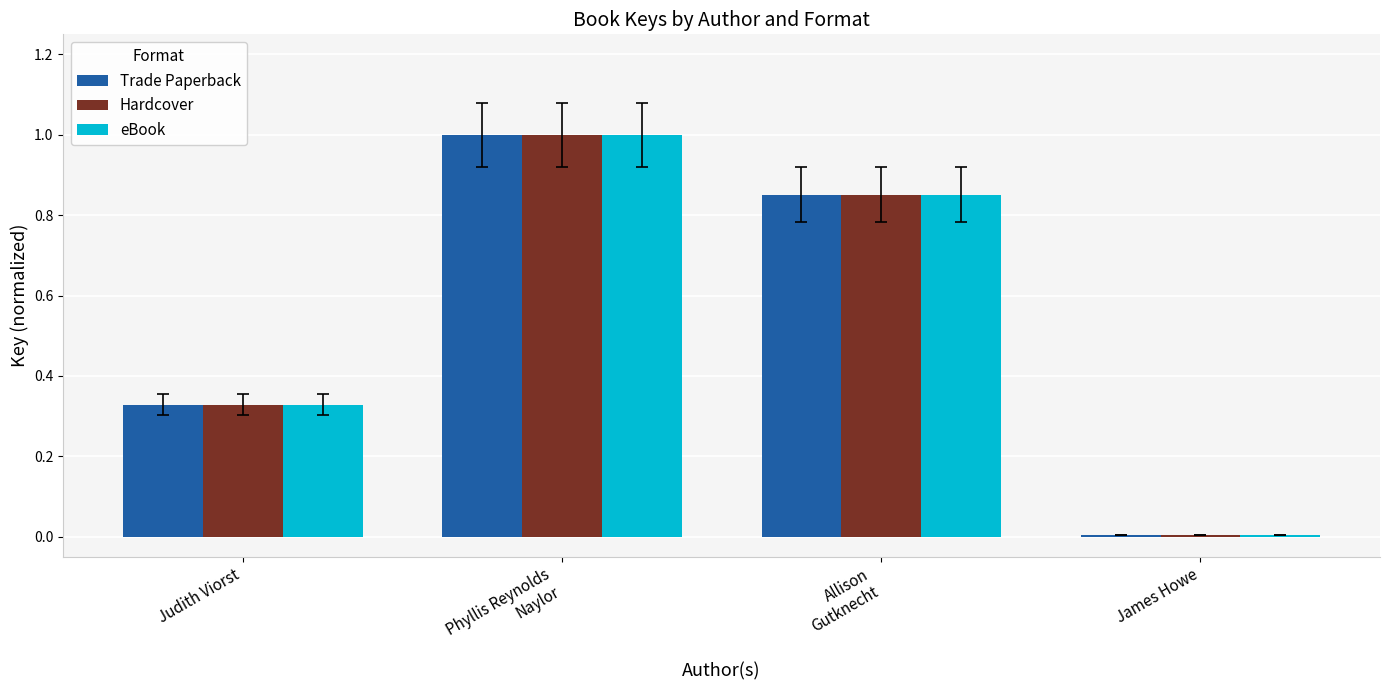

Is the value of eBook at Judith Viorst greater than the value of Hardcover at James Howe?

Yes